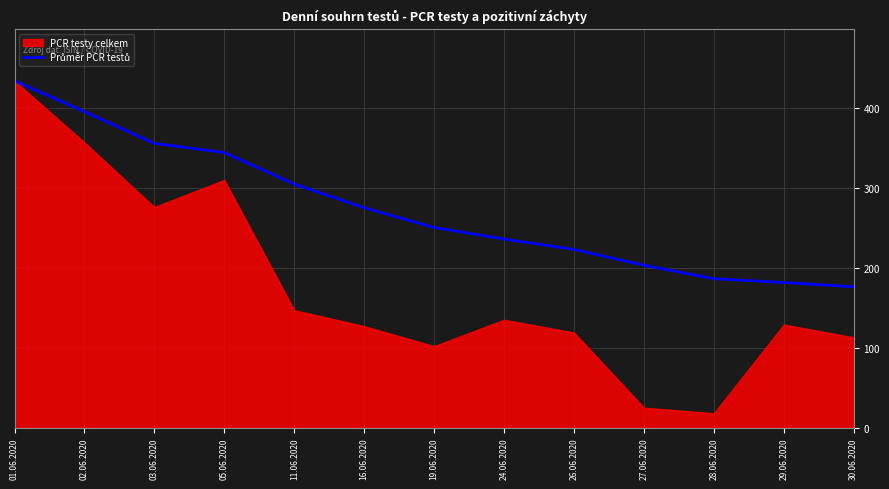

The value at 01.06.2020 is 214.7. True or false?

False